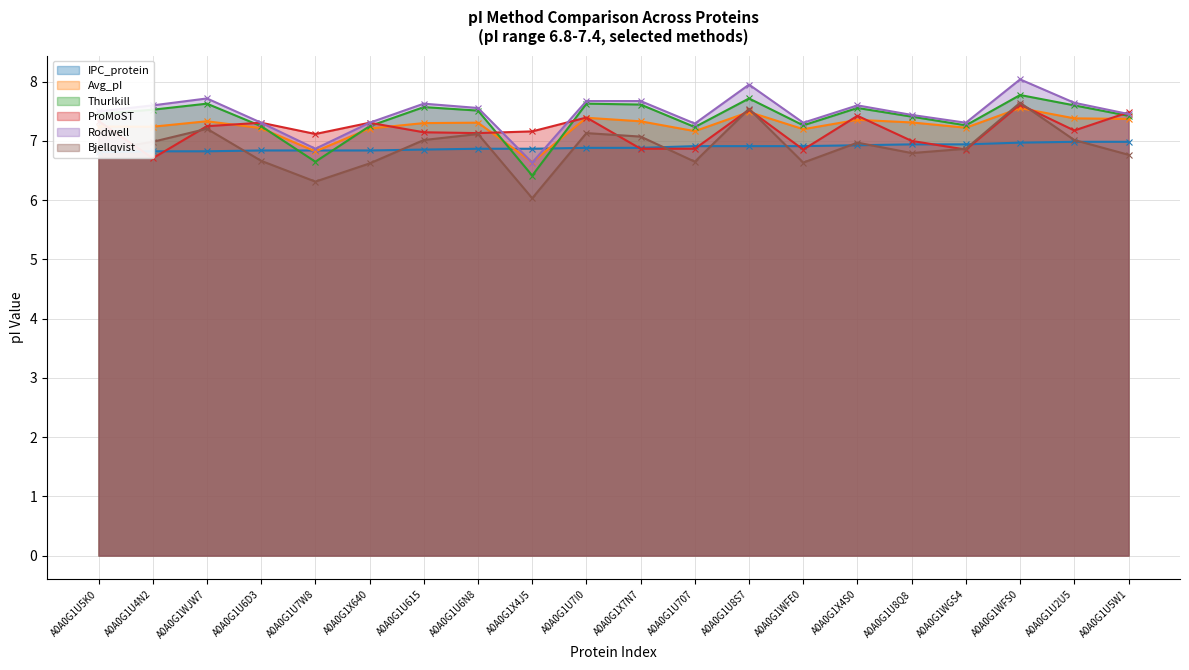

Is it true that Thurlkill equals 7.7 at A0A0G1U8S7?

True